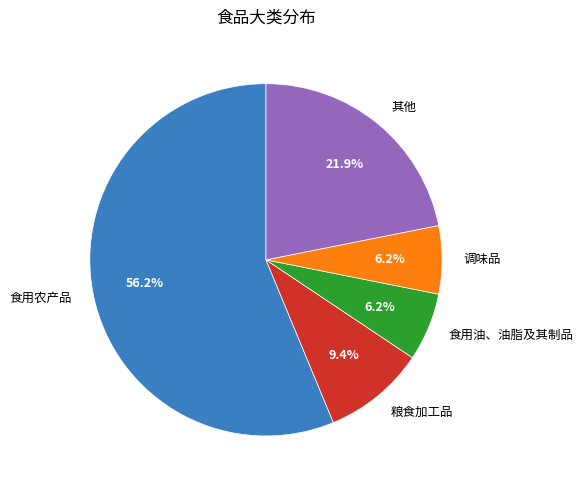

Is the sum of 食用农产品 and 粮食加工品 greater than half?

Yes